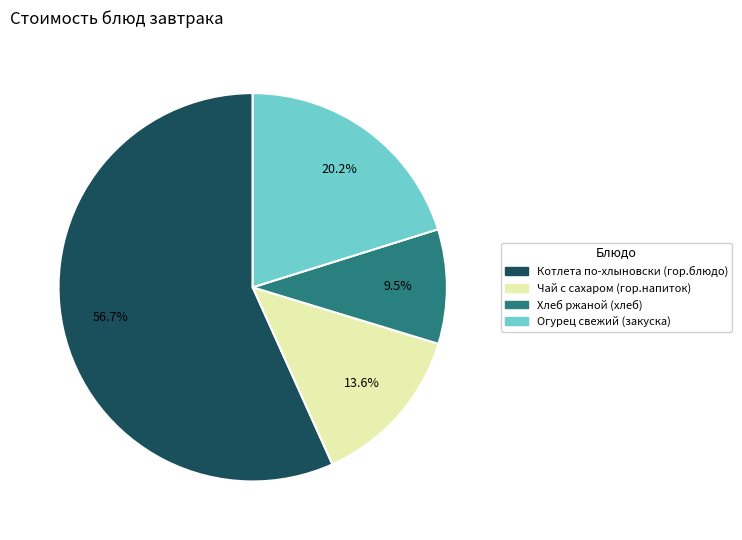

True or false: Котлета по-хлыновски (гор.блюдо) accounts for 57% of the total.

True